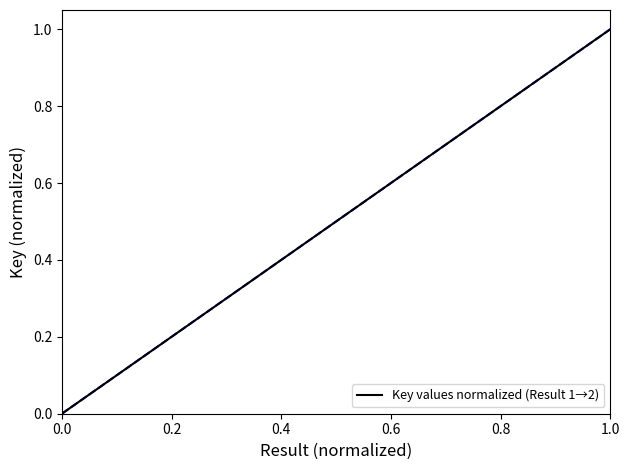

What is the difference between the maximum and minimum values?

1